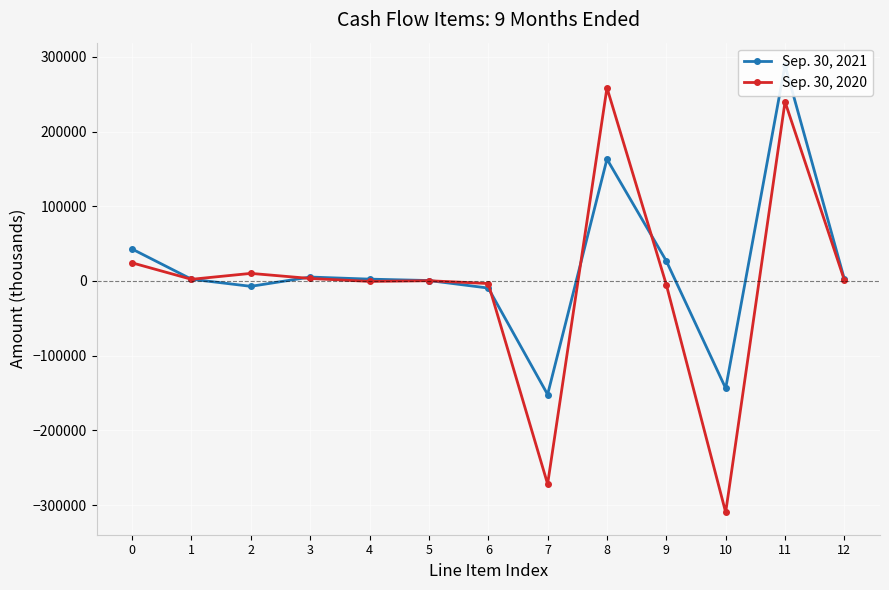

Where is Sep. 30, 2020 nearest to the value -25620?

9